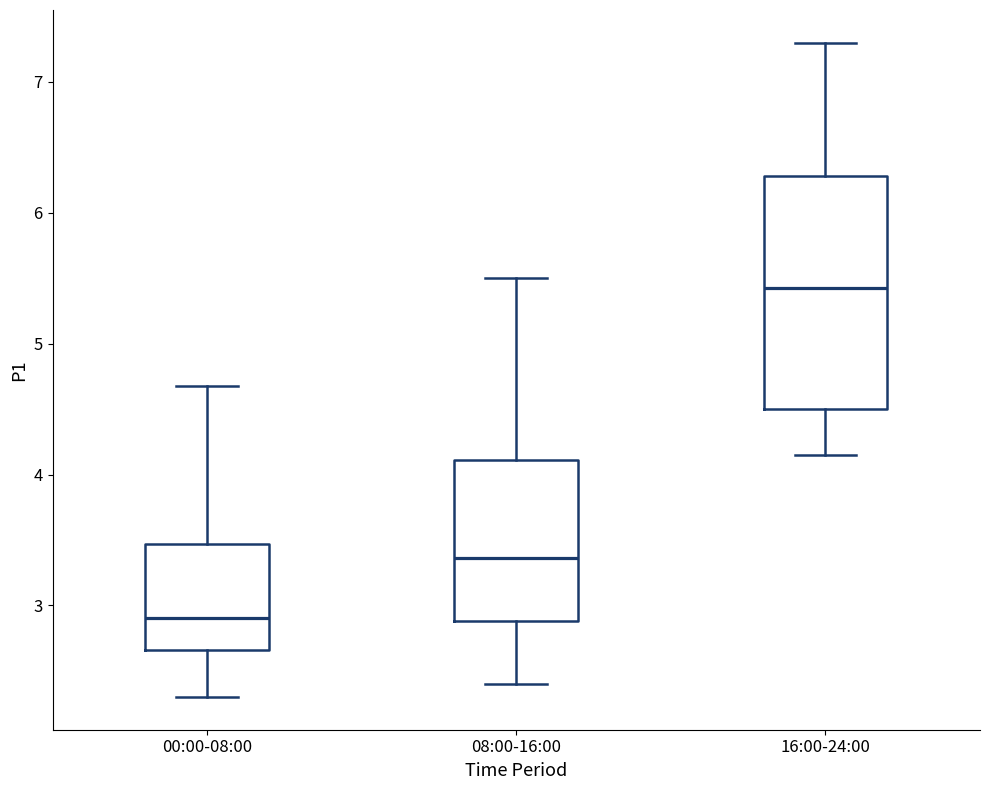

Reading left to right, transcribe this box plot: for each box, give where its median line is, the range the box spans, and where its two whiskers end, as read against the y-axis. The values are not printed on the chart, so give them approximately, as read against the axis.

00:00-08:00: median 2.9, box 2.7 to 3.5, whiskers 2.3 to 4.7
08:00-16:00: median 3.4, box 2.9 to 4.1, whiskers 2.4 to 5.5
16:00-24:00: median 5.4, box 4.5 to 6.3, whiskers 4.2 to 7.3